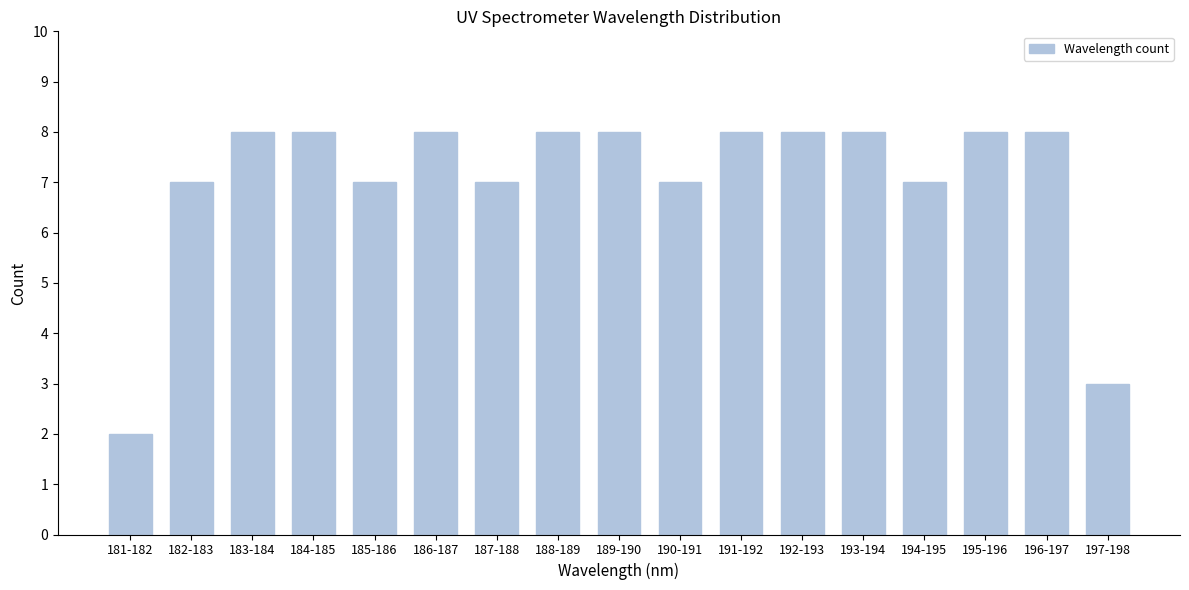

Reading left to right, what are all the values shown in this chart?

2	7	8	8	7	8	7	8	8	7	8	8	8	7	8	8	3